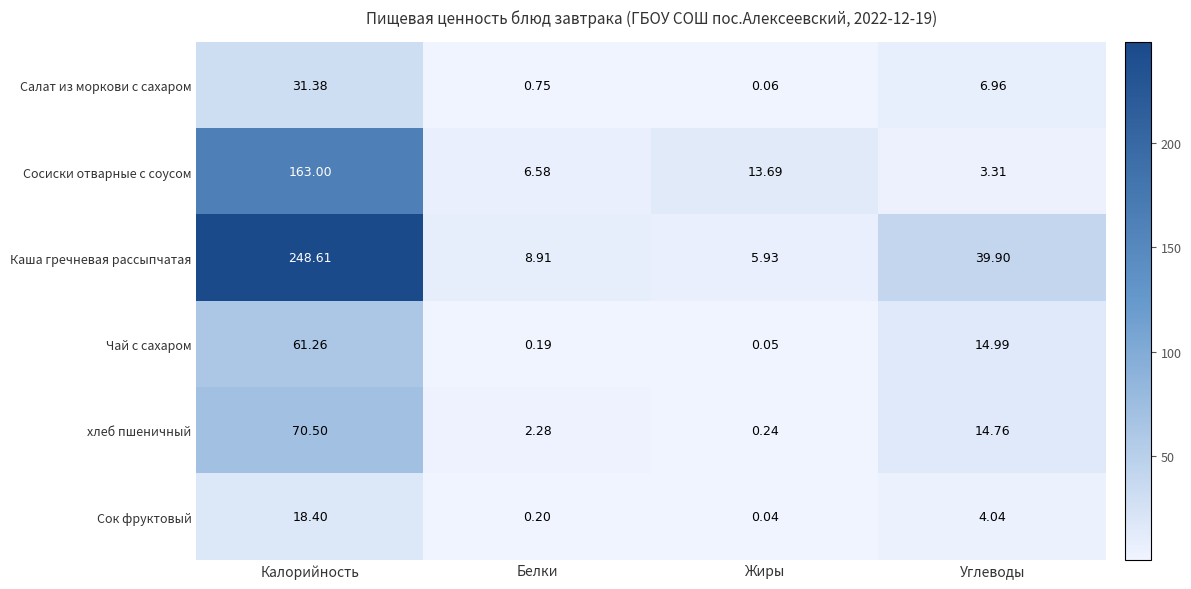

What is the total value across all series at Белки?

18.9